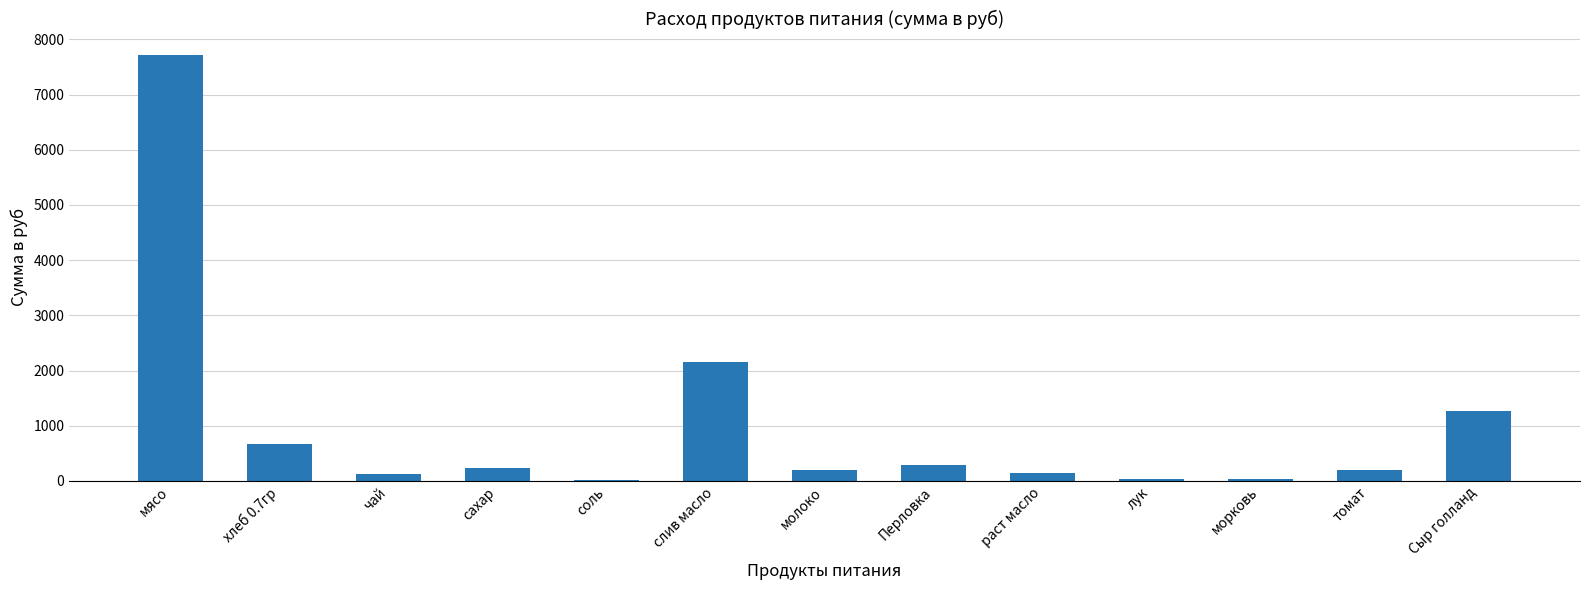

Which label corresponds to the largest value in the chart?

мясо